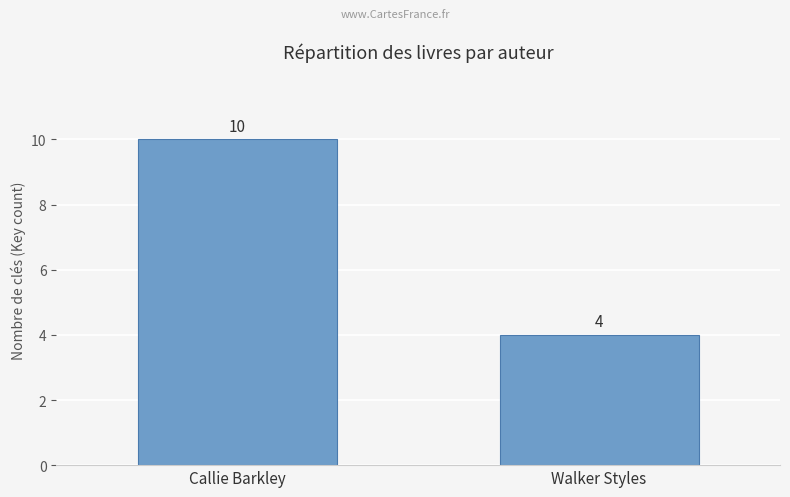

Read the value at Walker Styles.

4